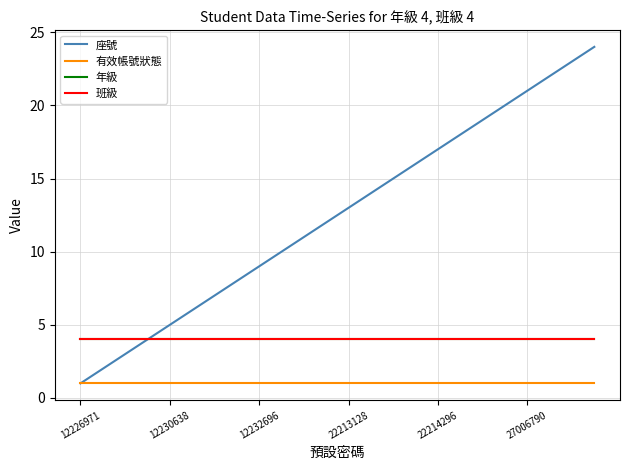

Which series has the widest spread of values?

座號